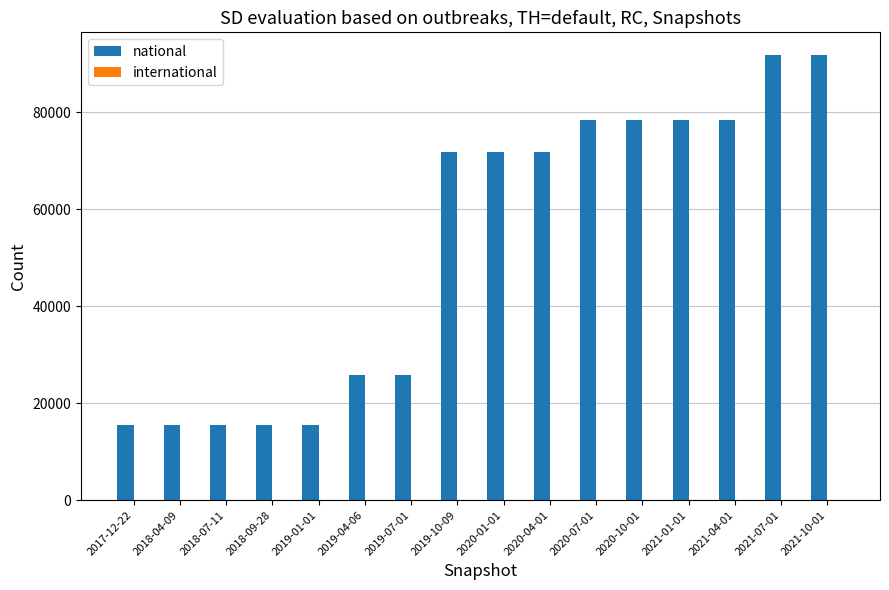

What is the difference between the values at 2017-12-22 and 2019-10-09?

56276